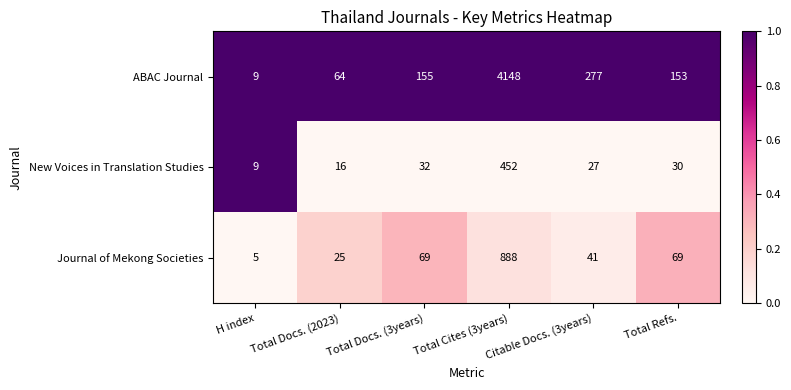

What is the difference between the maximum and minimum values in the Journal of Mekong Societies series?

883